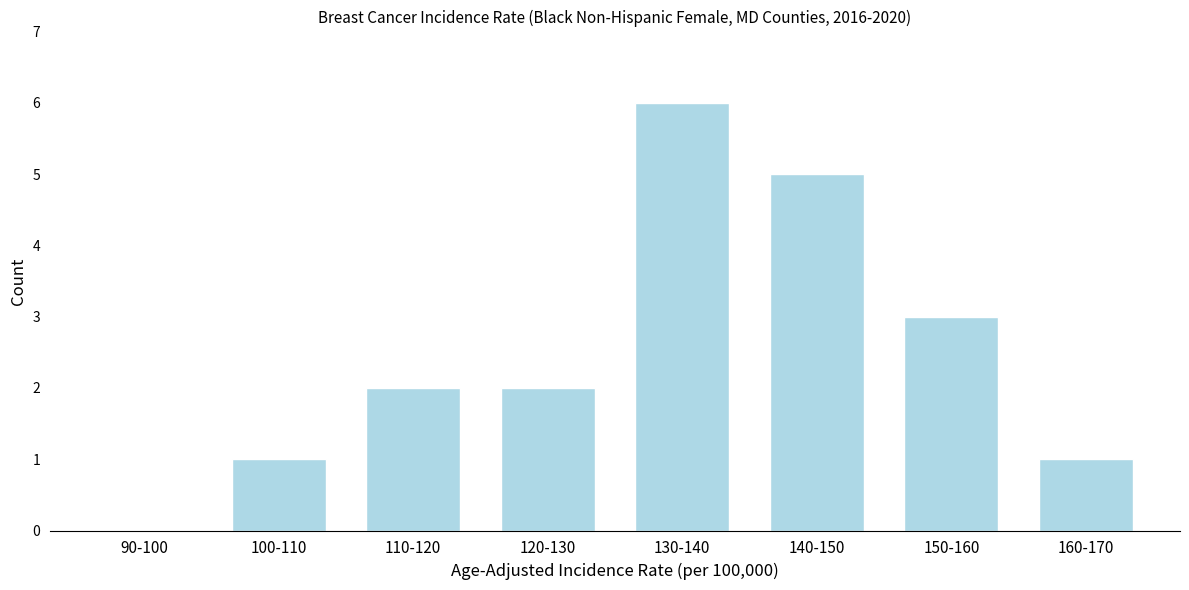

Reading left to right, what are all the values shown in this chart?

90-100=0	100-110=1	110-120=2	120-130=2	130-140=6	140-150=5	150-160=3	160-170=1